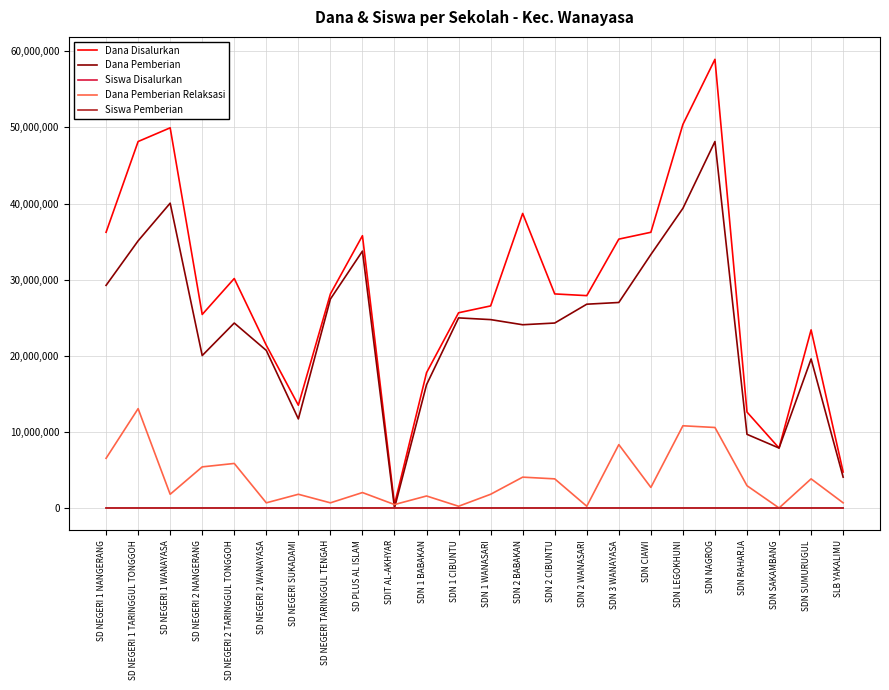

Where is the first local maximum for Dana Disalurkan?

SD NEGERI 1 WANAYASA